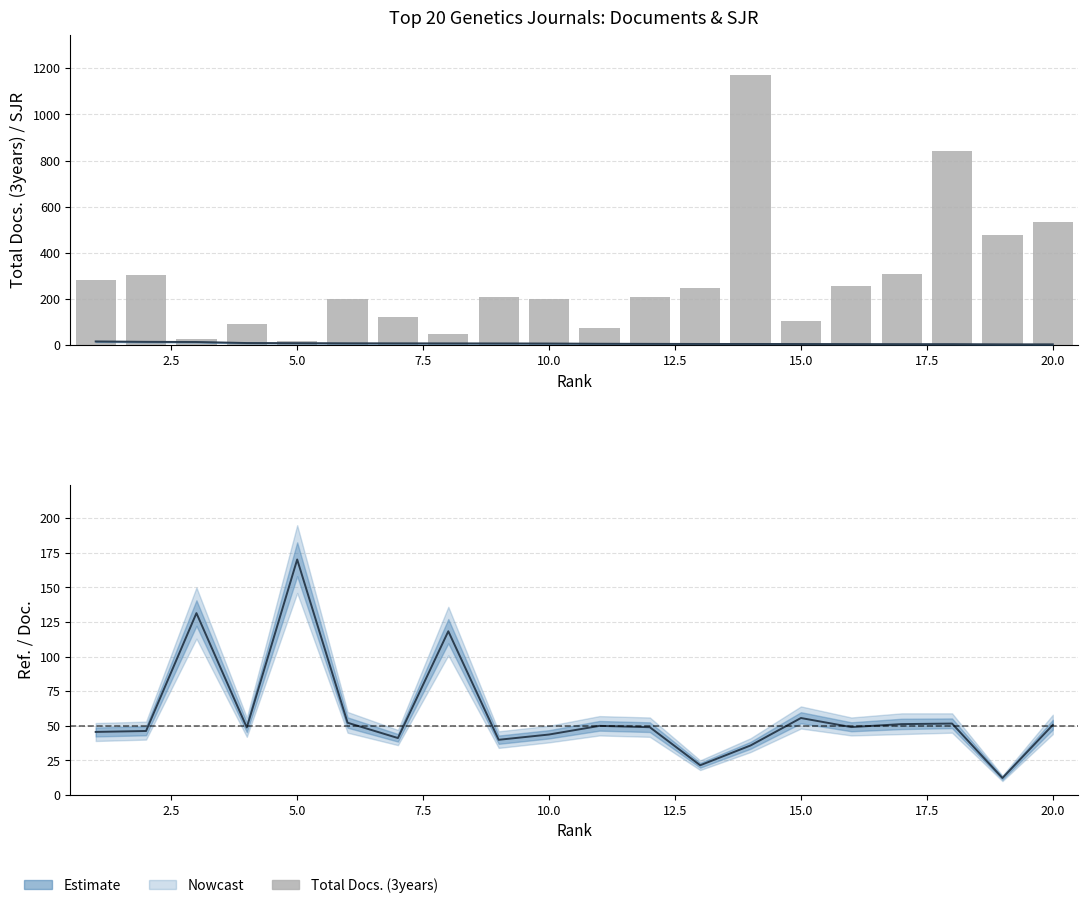

What is the difference between the maximum and minimum values in the SJR (center) series?

12.4